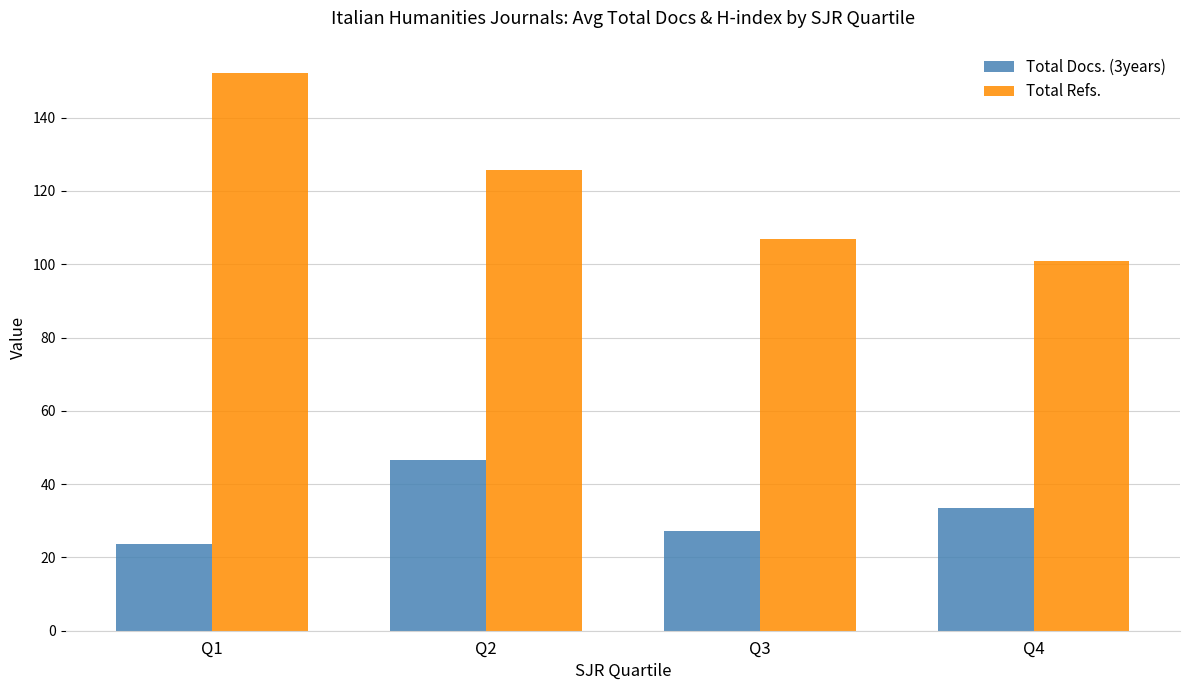

Which category has the highest value in the Total Docs. (3years) series?

Q2